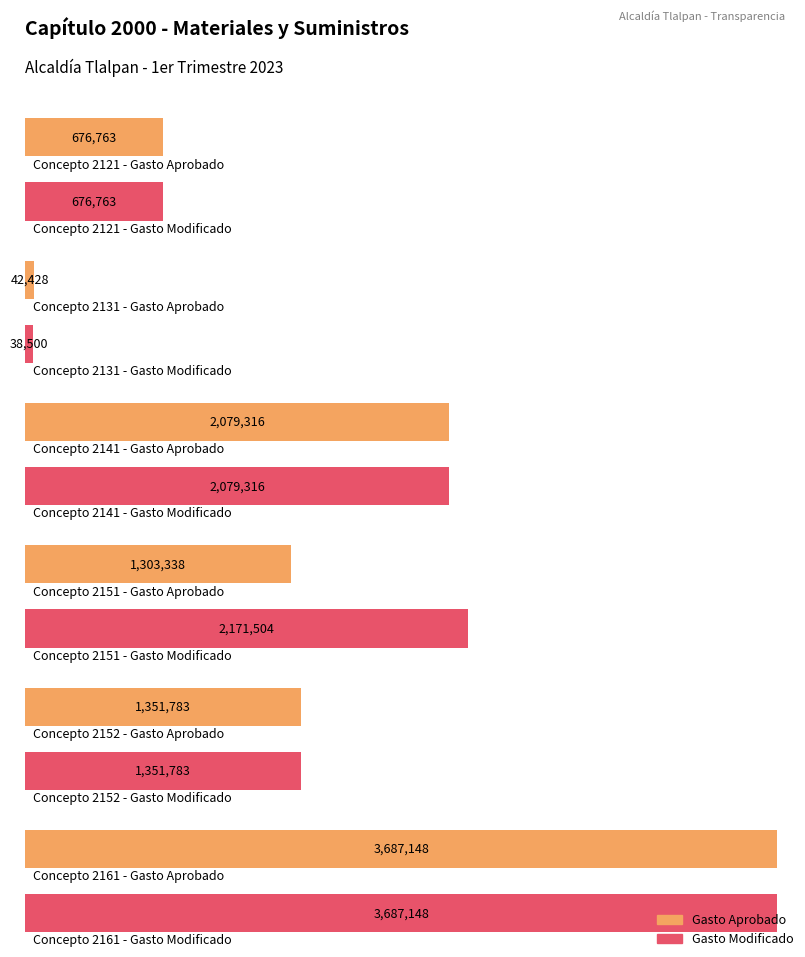

What is the difference between the maximum and minimum values in the Gasto Modificado series?

3648648